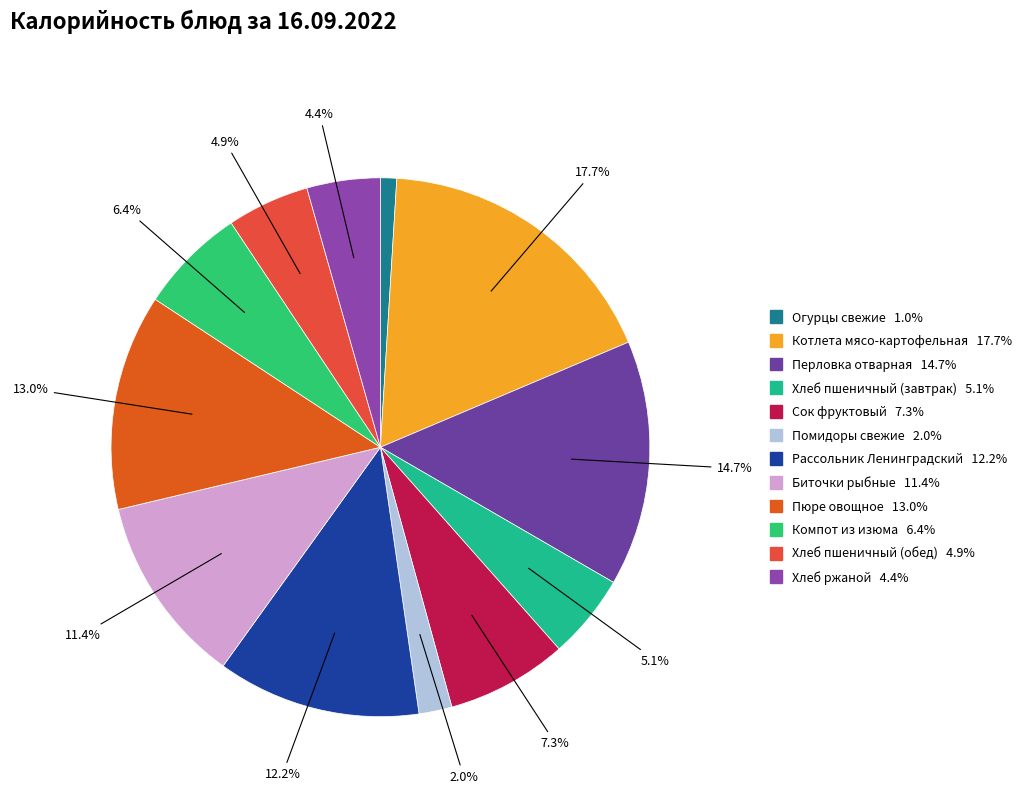

Does any single category account for the majority?

No